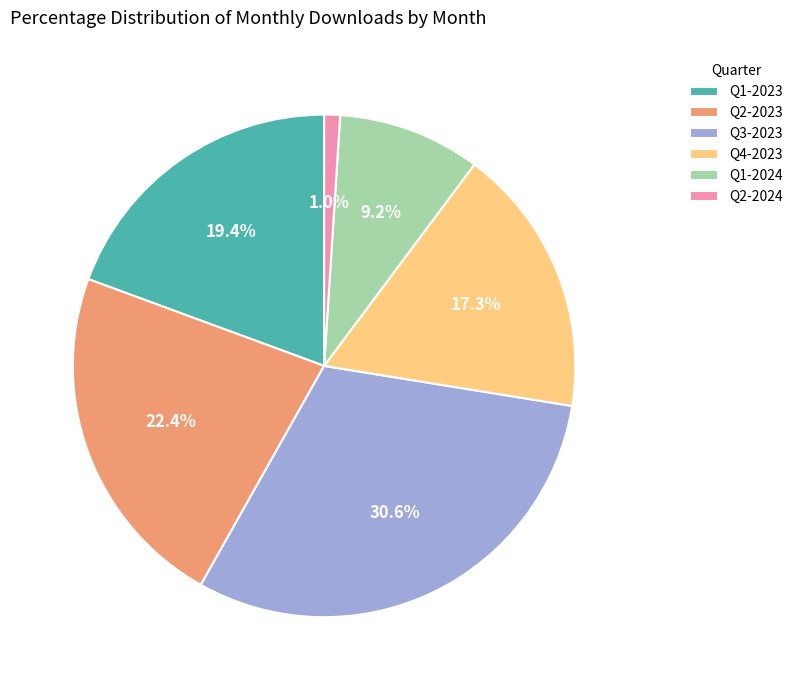

Which has a higher value, Q3-2023 or Q4-2023?

Q3-2023